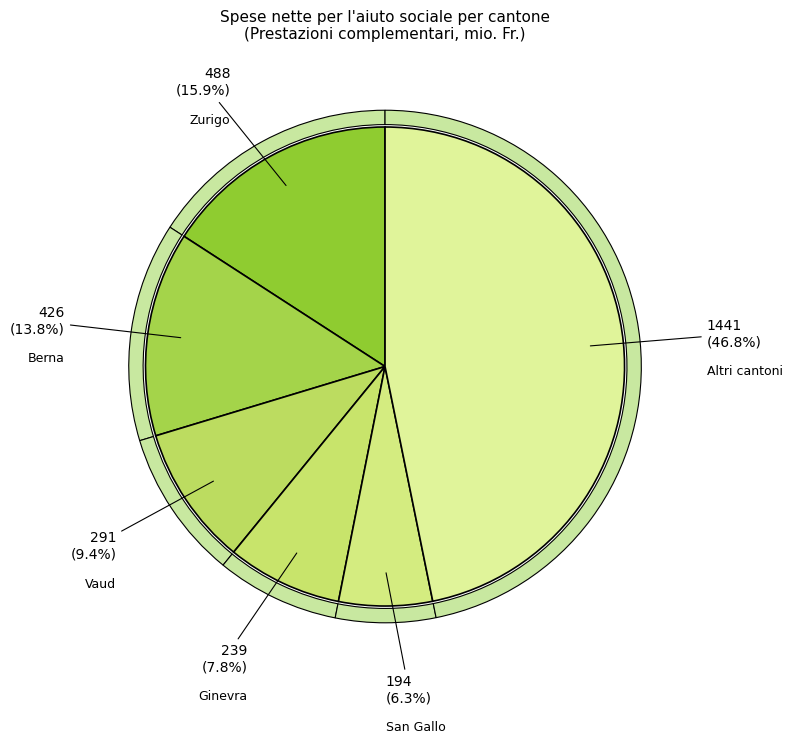

Is Giura the majority of the pie?

No